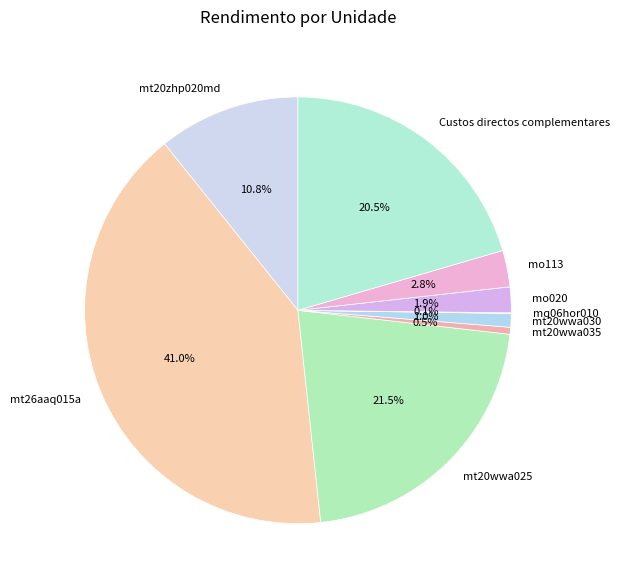

Does mt20wwa030 account for over 50% of the chart?

No